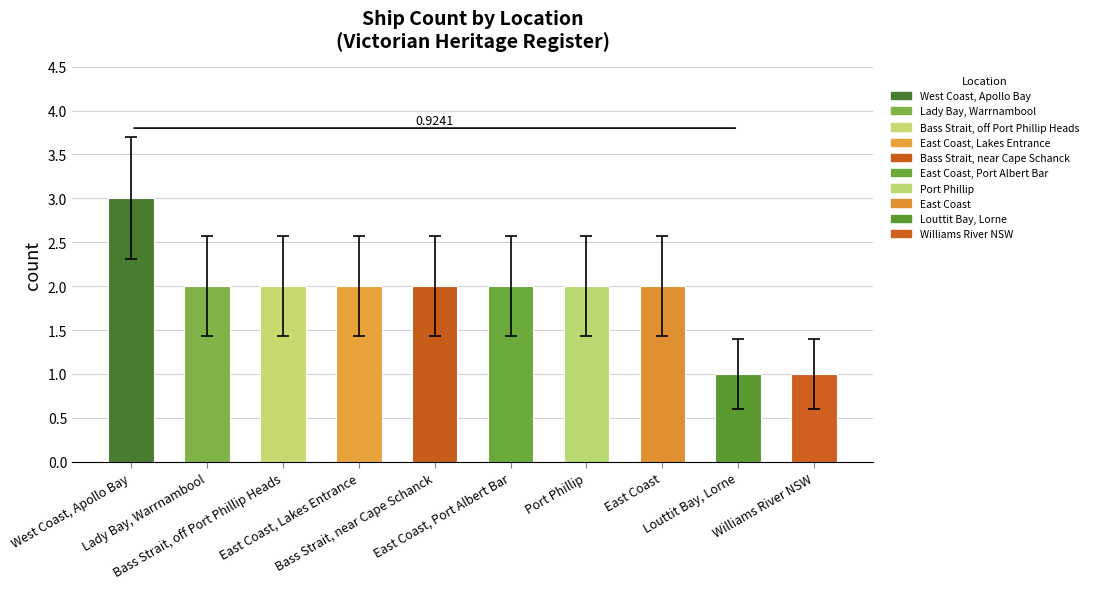

Count the values in the range 2 to 3.

8